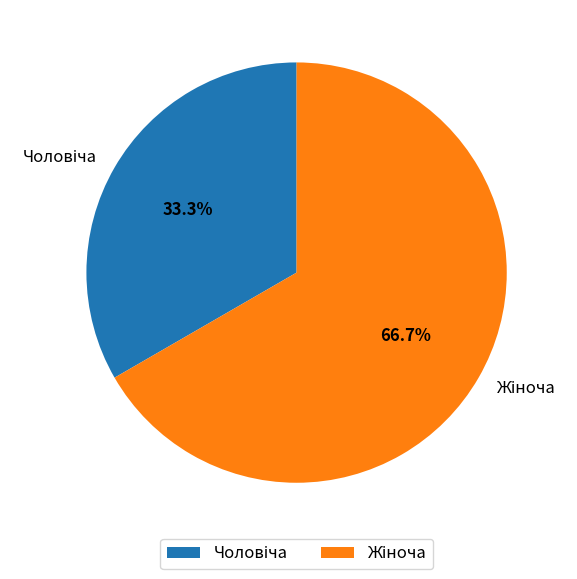

Does any single category account for the majority?

Yes